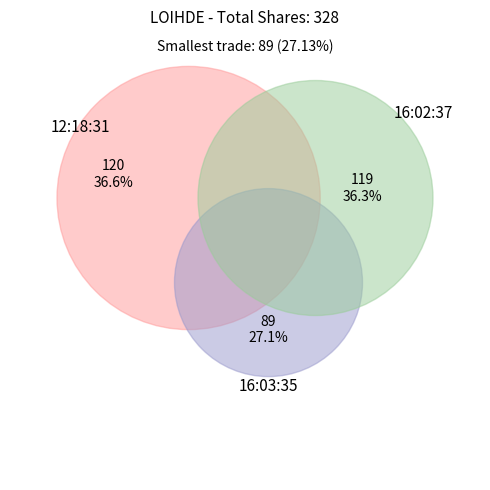

Rank the categories by value from highest to lowest.

12:18:31, 16:02:37, 16:03:35